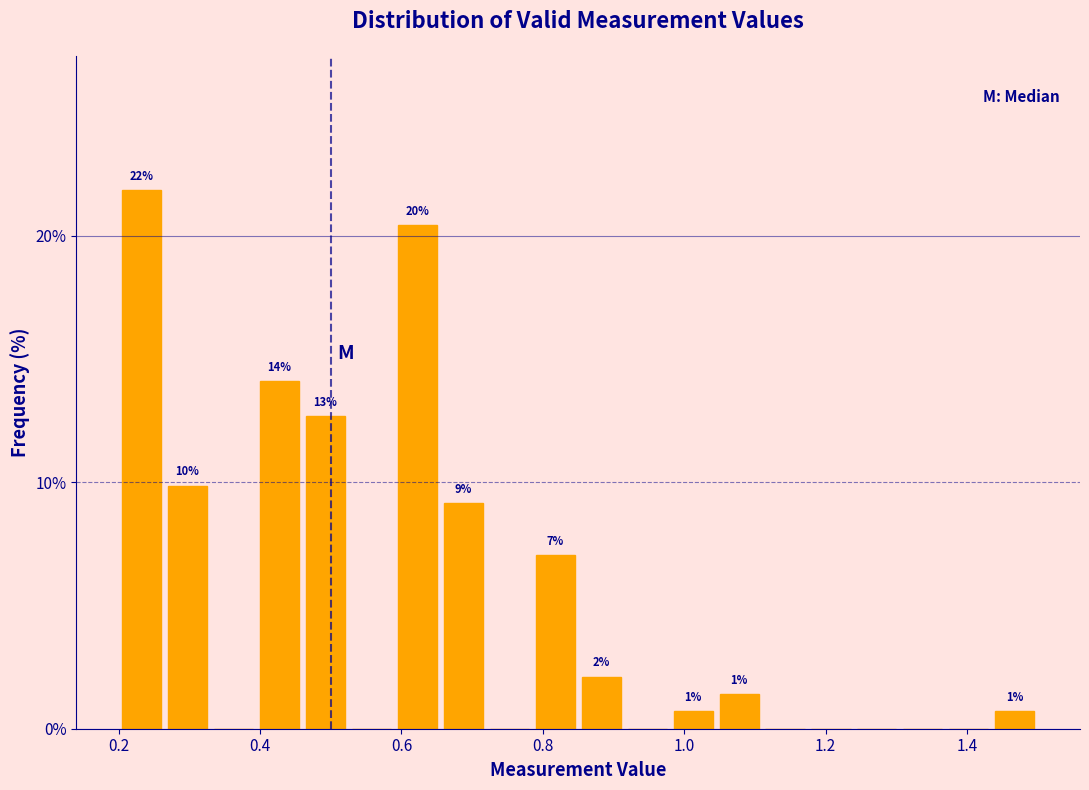

Read against the x-axis, roughly where is the centre of the tallest bar?

0.24